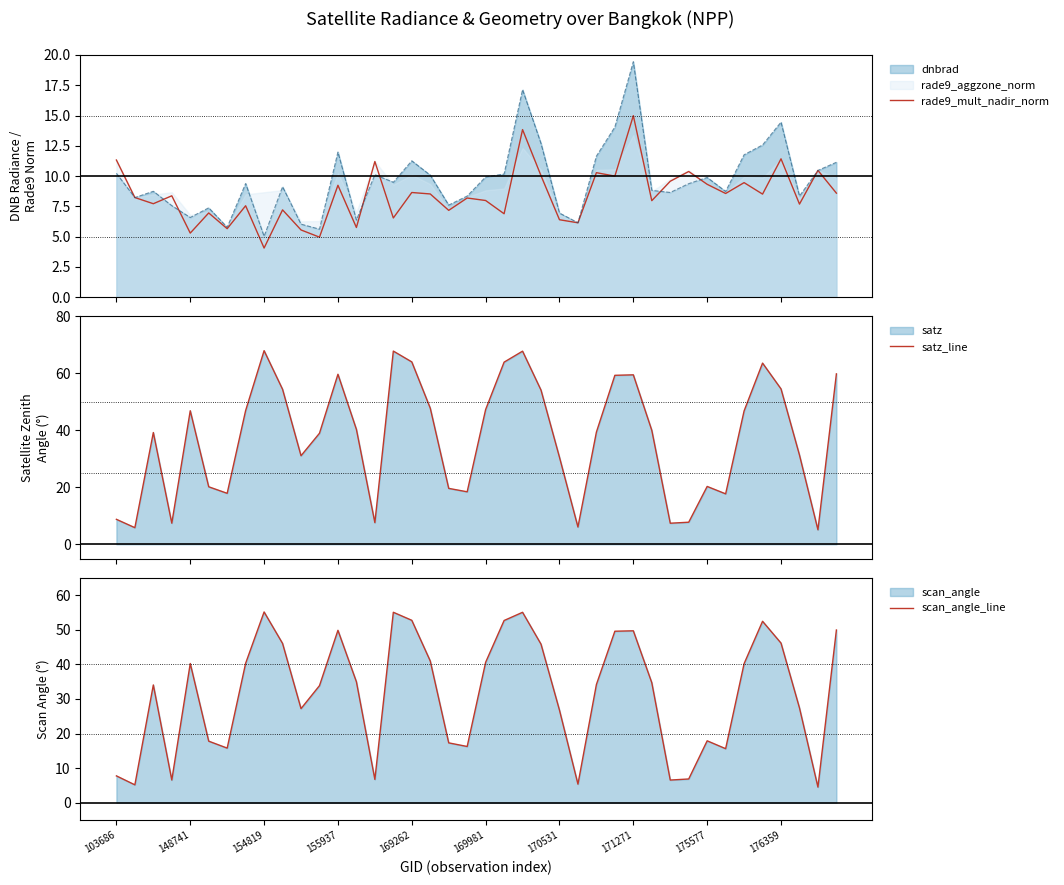

Which series has the largest range (max minus min)?

satz_line